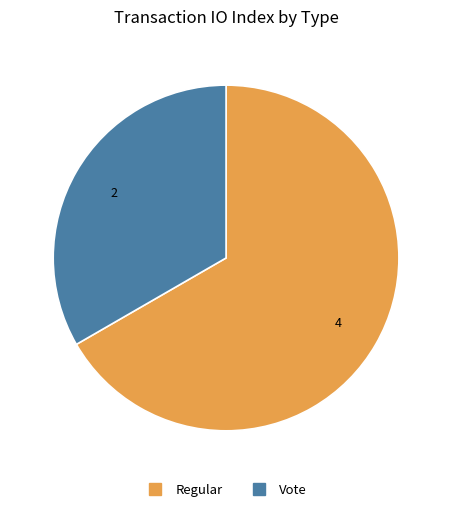

Does any single category account for the majority?

Yes